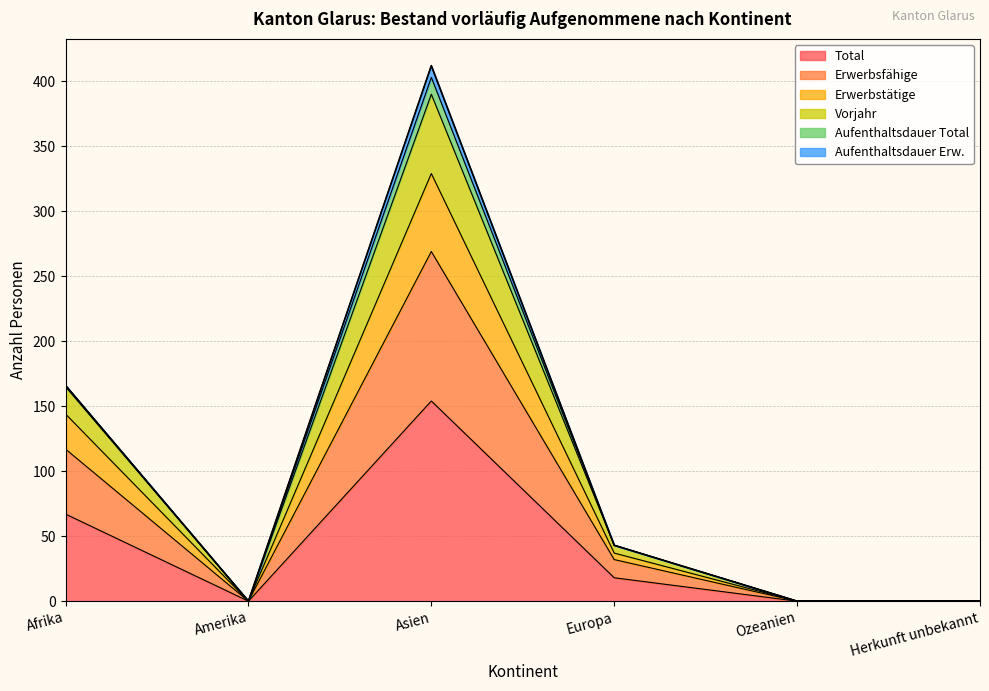

Which category has the highest value in the Total series?

Asien